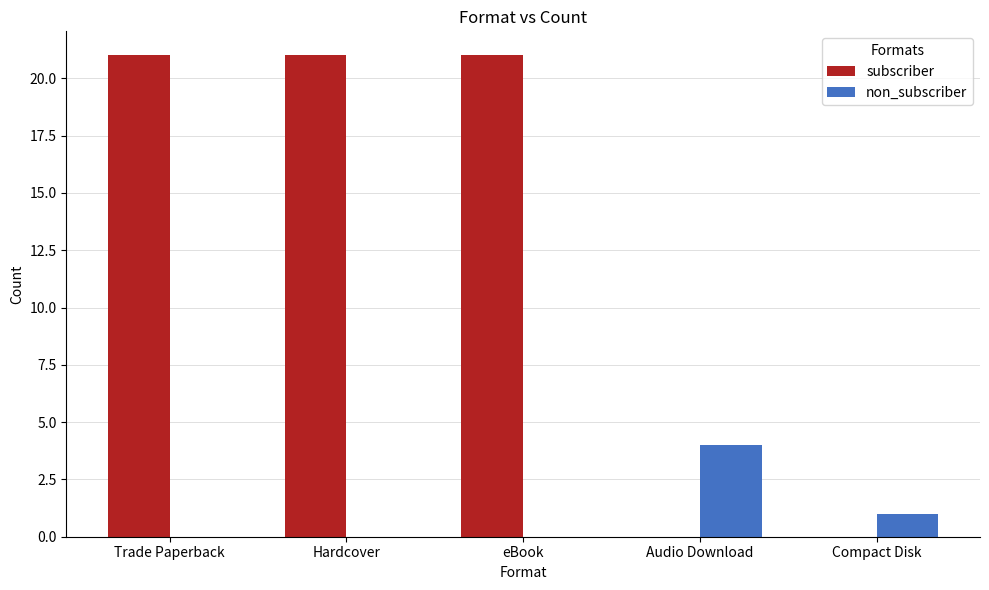

What is the total value across all series at Trade Paperback?

21